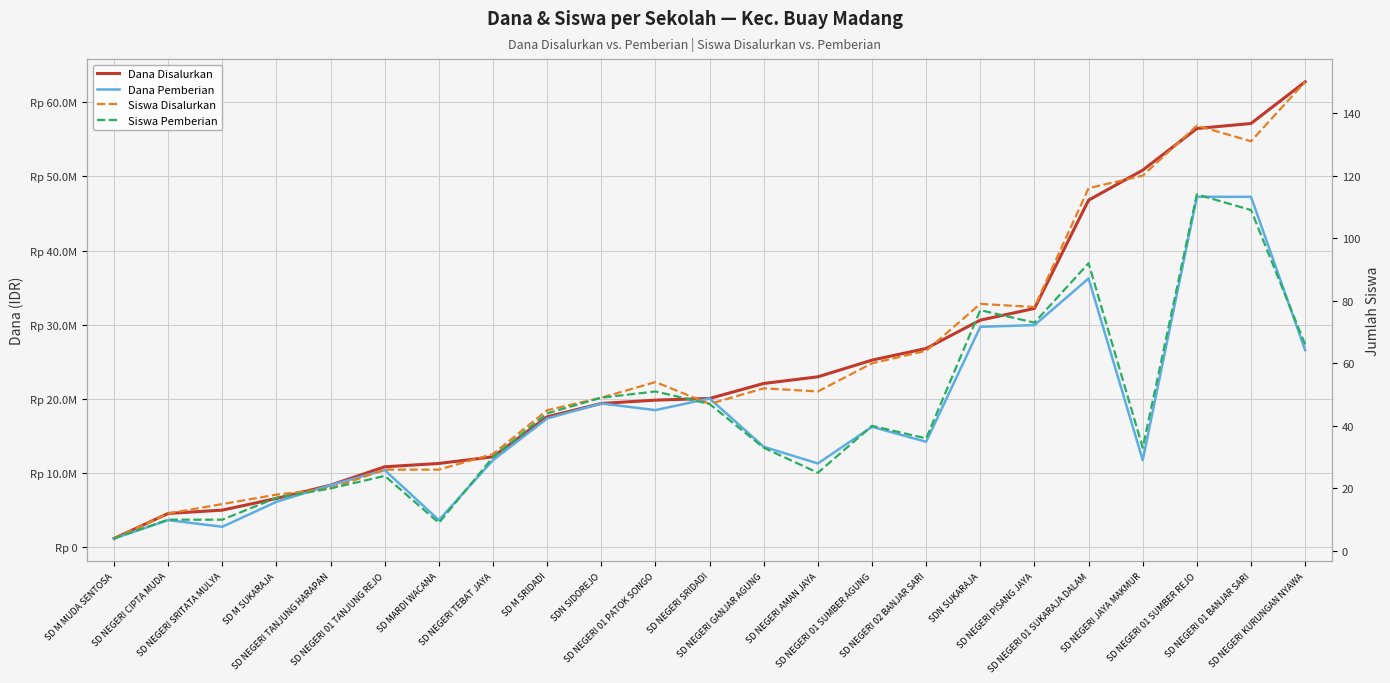

What is the label of the 4th point from the left?

SD M SUKARAJA